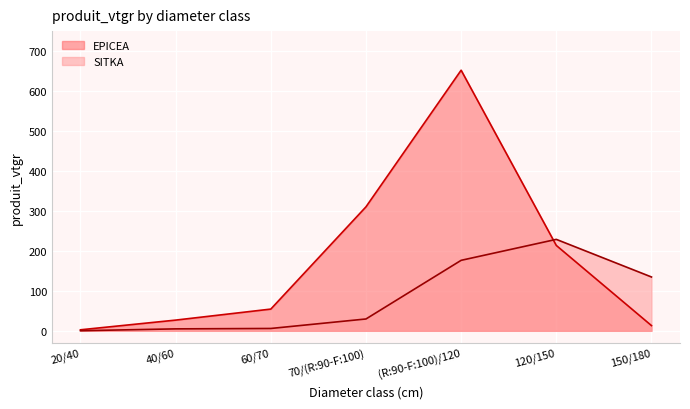

Where is the first local maximum for EPICEA?

(R:90-F:100)/120